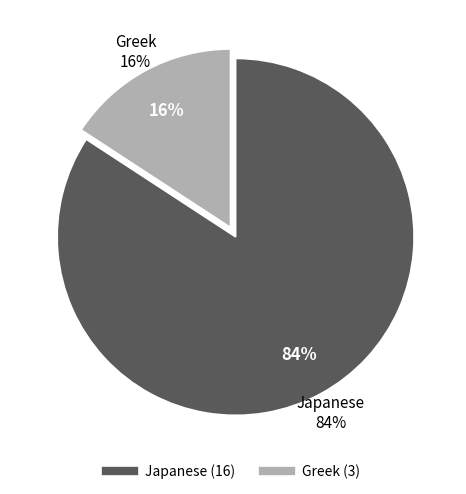

Combined, do Japanese and Greek account for over 50%?

Yes